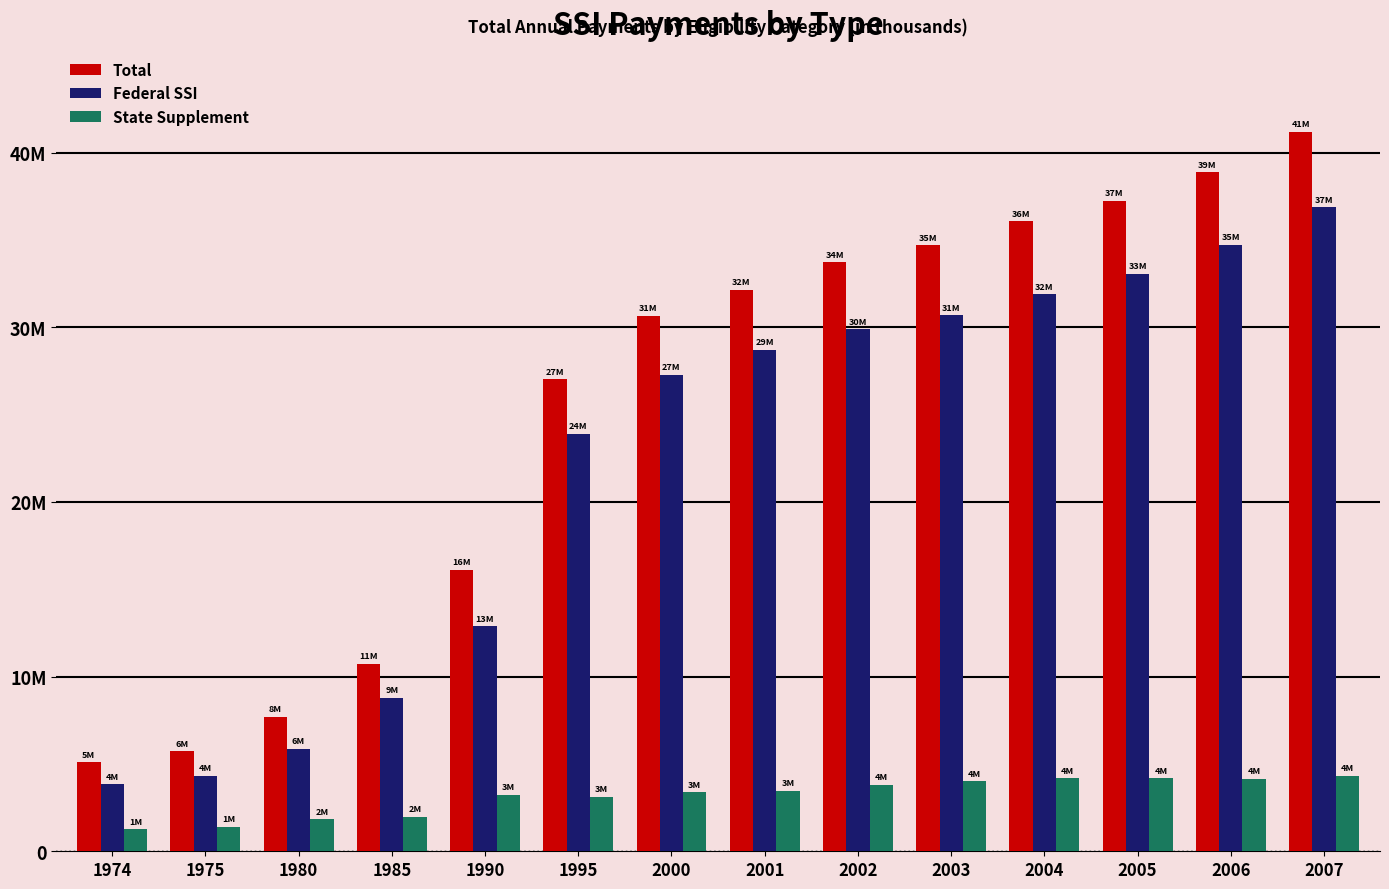

Does the chart contain stacked bars?

No